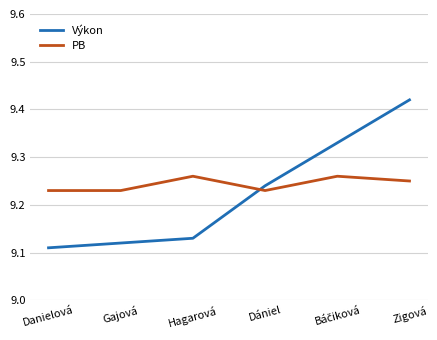

Which label corresponds to the largest value in the chart?

Zigová